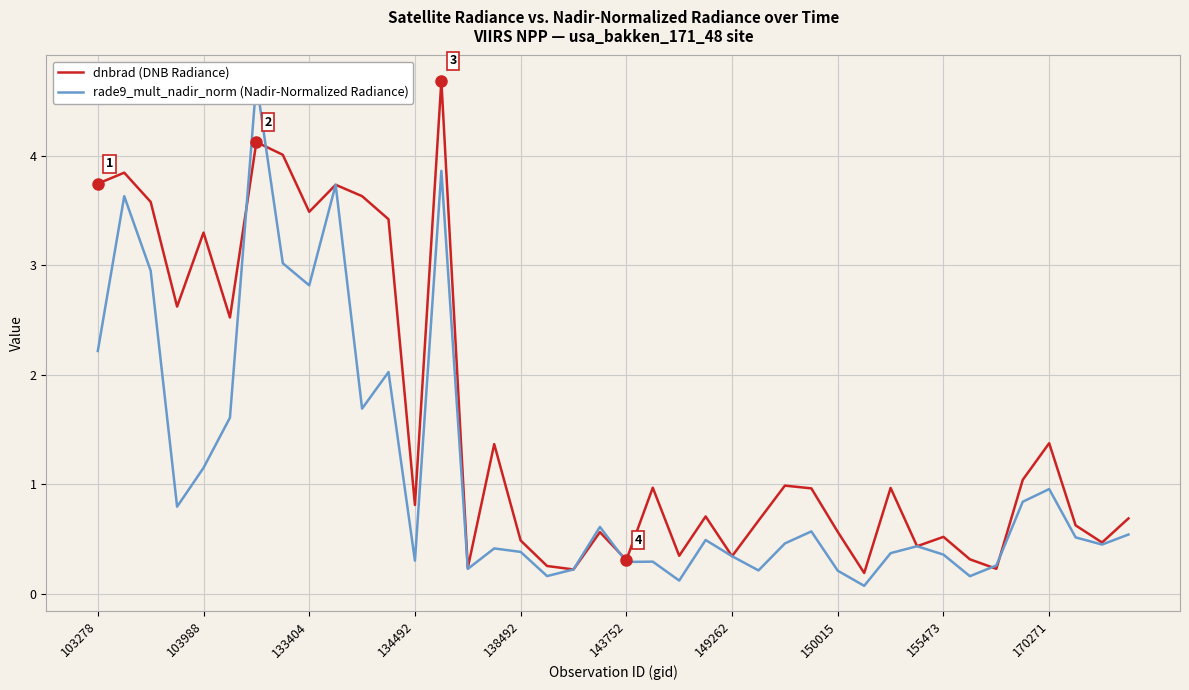

What is the average value of the dnbrad (DNB Radiance) series?

1.6